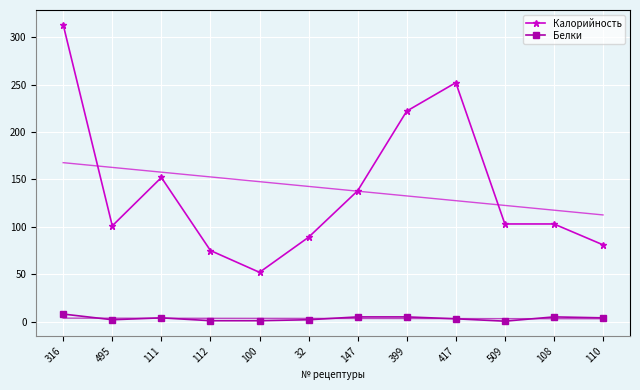

What position from the left is 316?

1